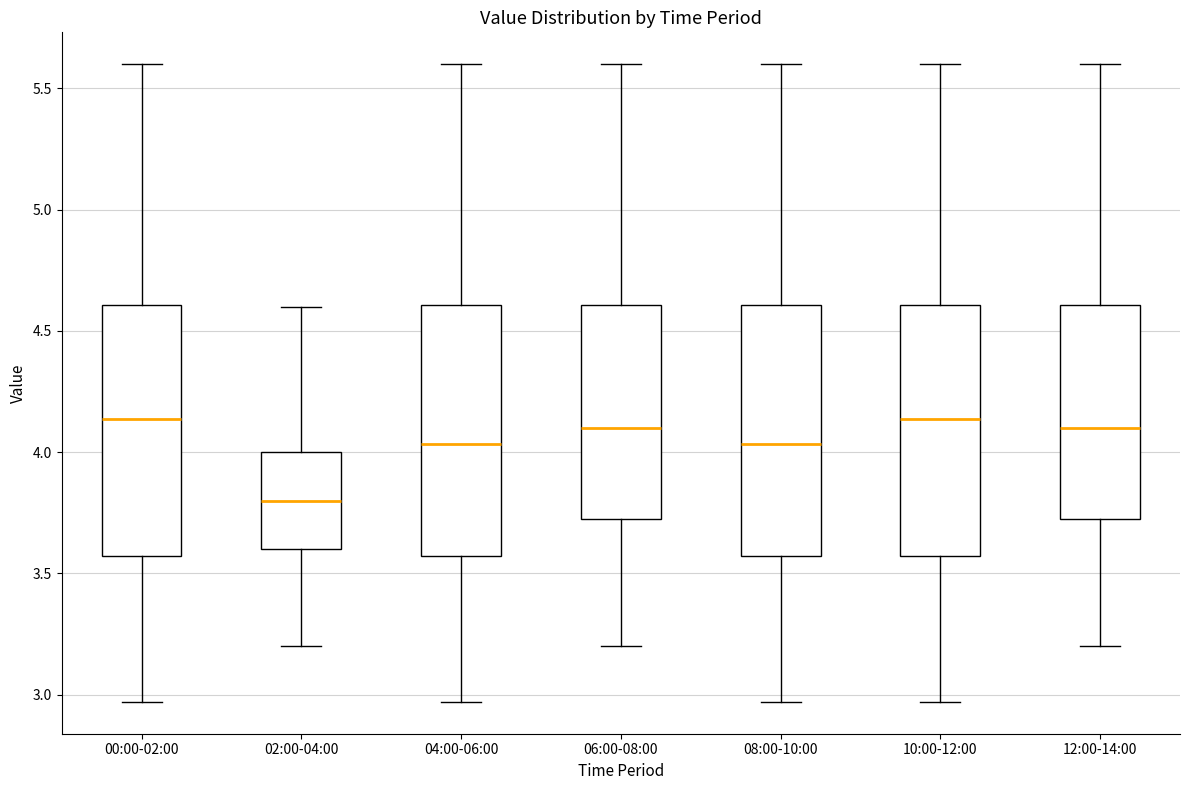

Which box's median line is the lowest?

02:00-04:00